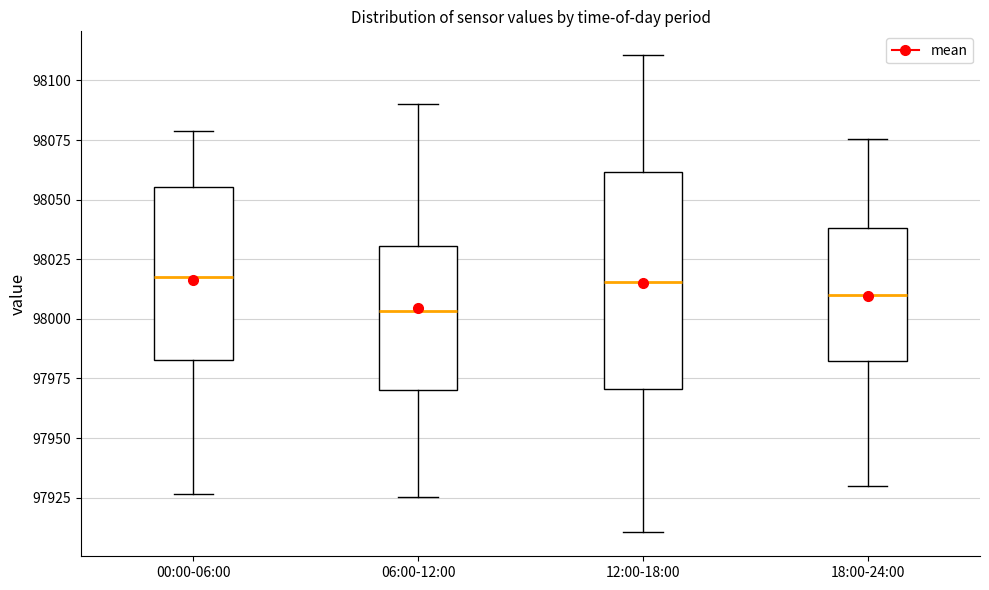

Which box's median line is the lowest?

06:00-12:00